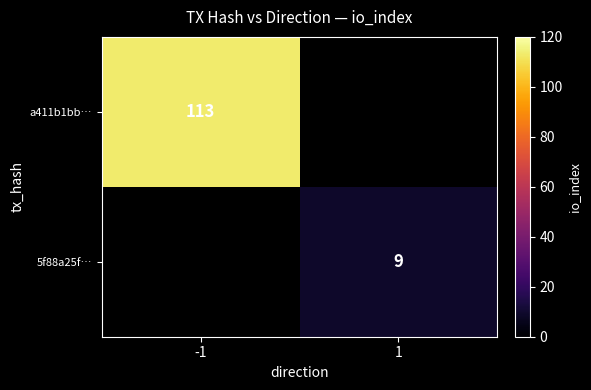

The a411b1bb… series shows 56.4 at -1. True or false?

False